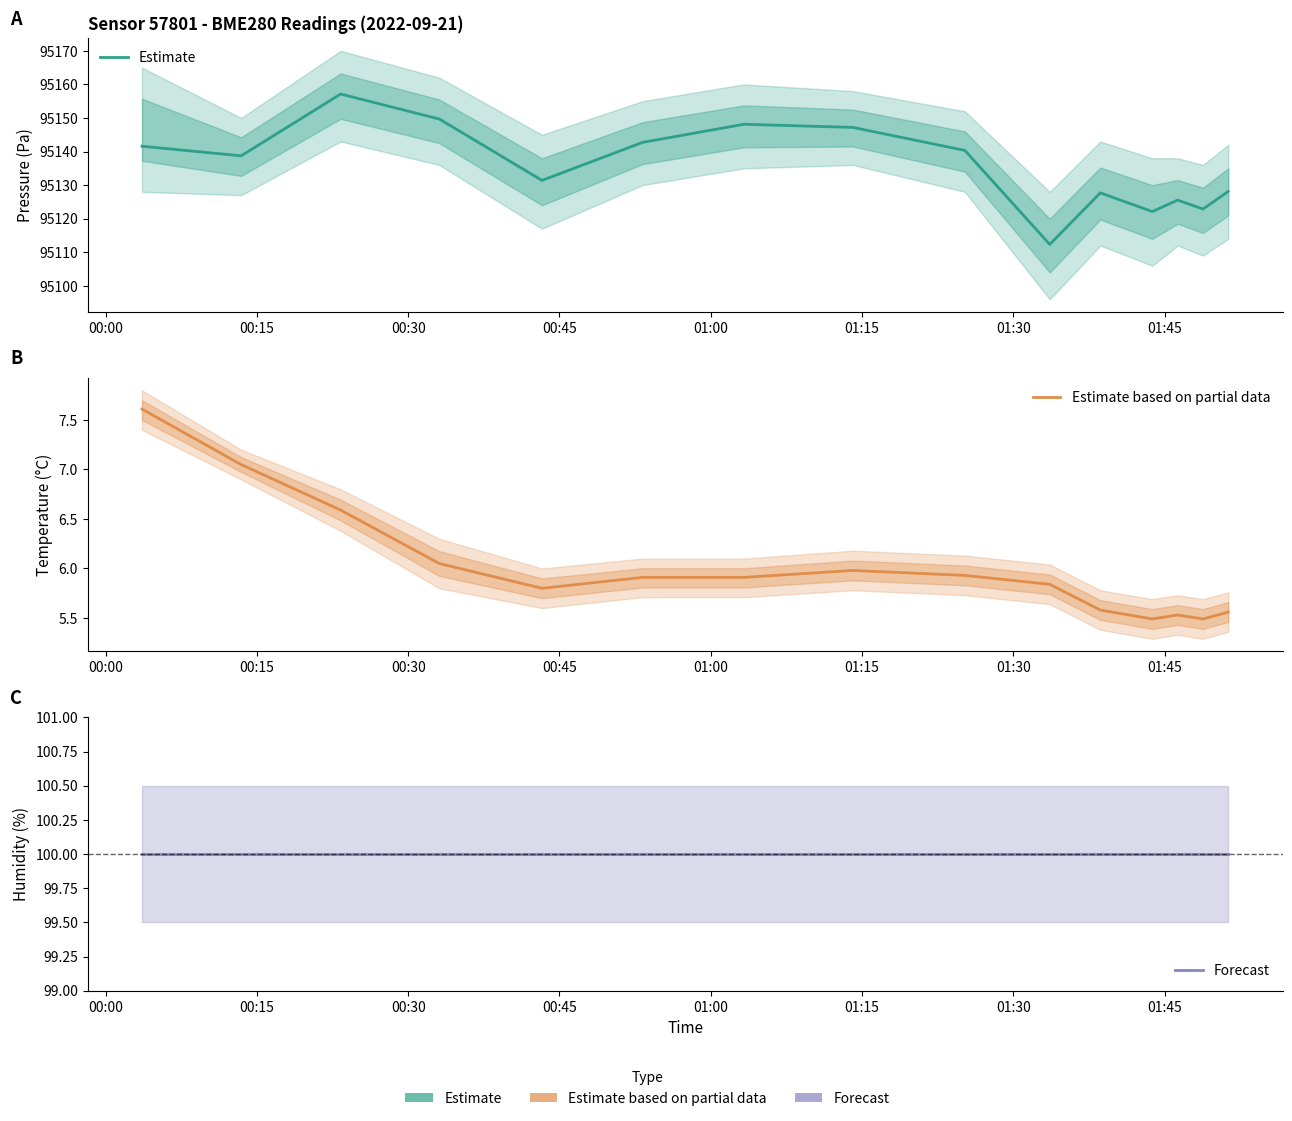

What is the value of the Estimate point at the 10th from the left?

95112.3